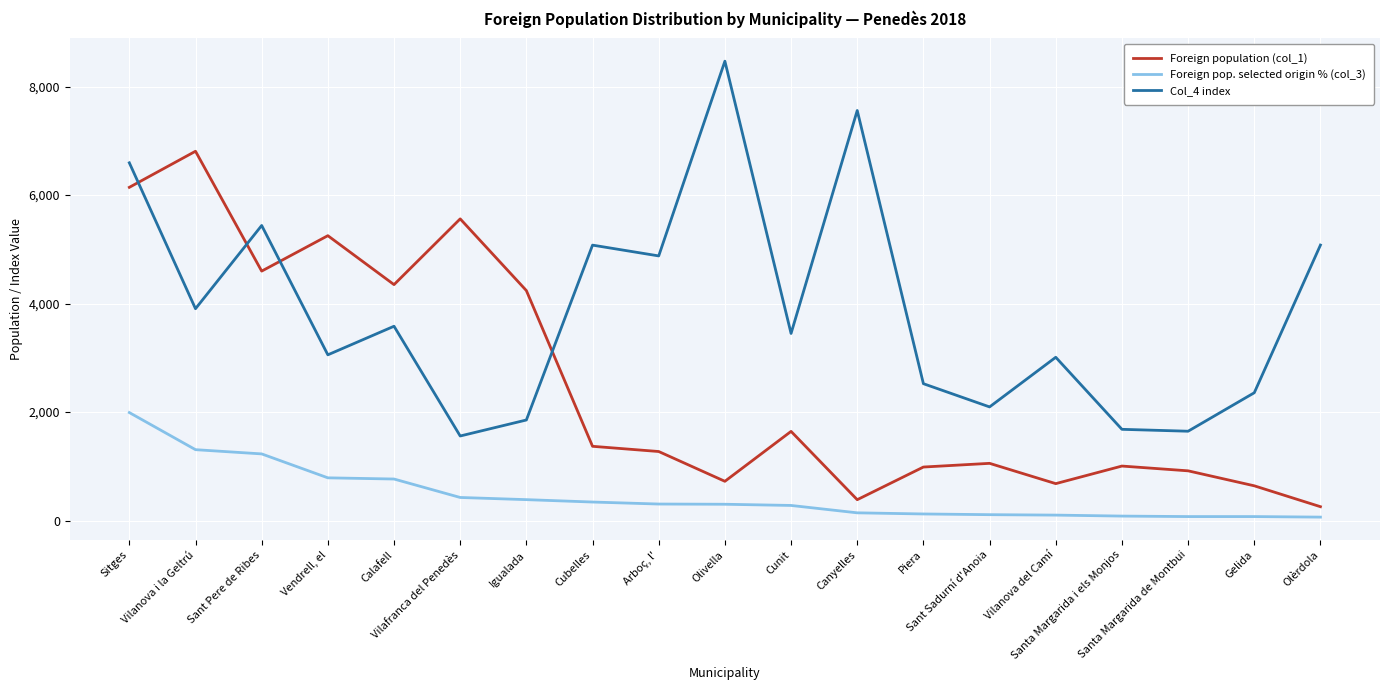

List the series in order of their overall mean, highest first.

Col_4 index, Foreign population (col_1), Foreign pop. selected origin % (col_3)